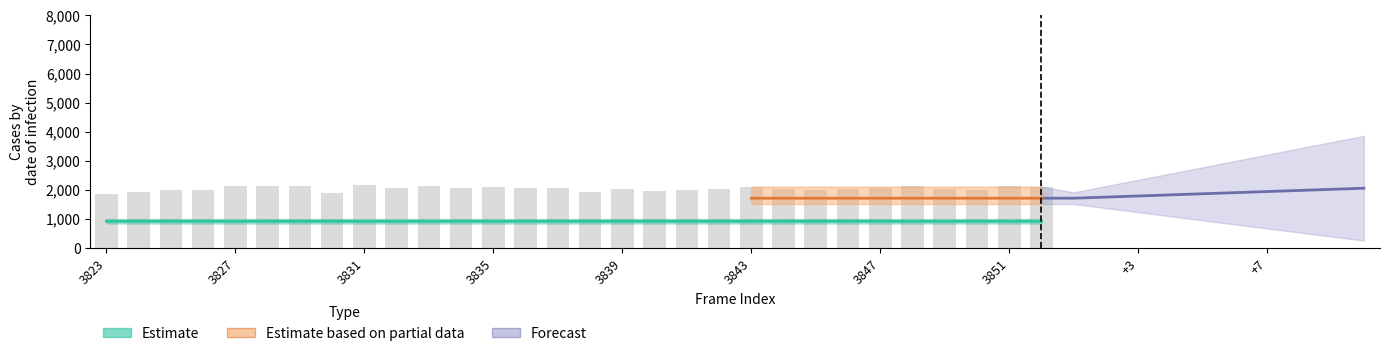

What is the smallest value displayed?

922.9